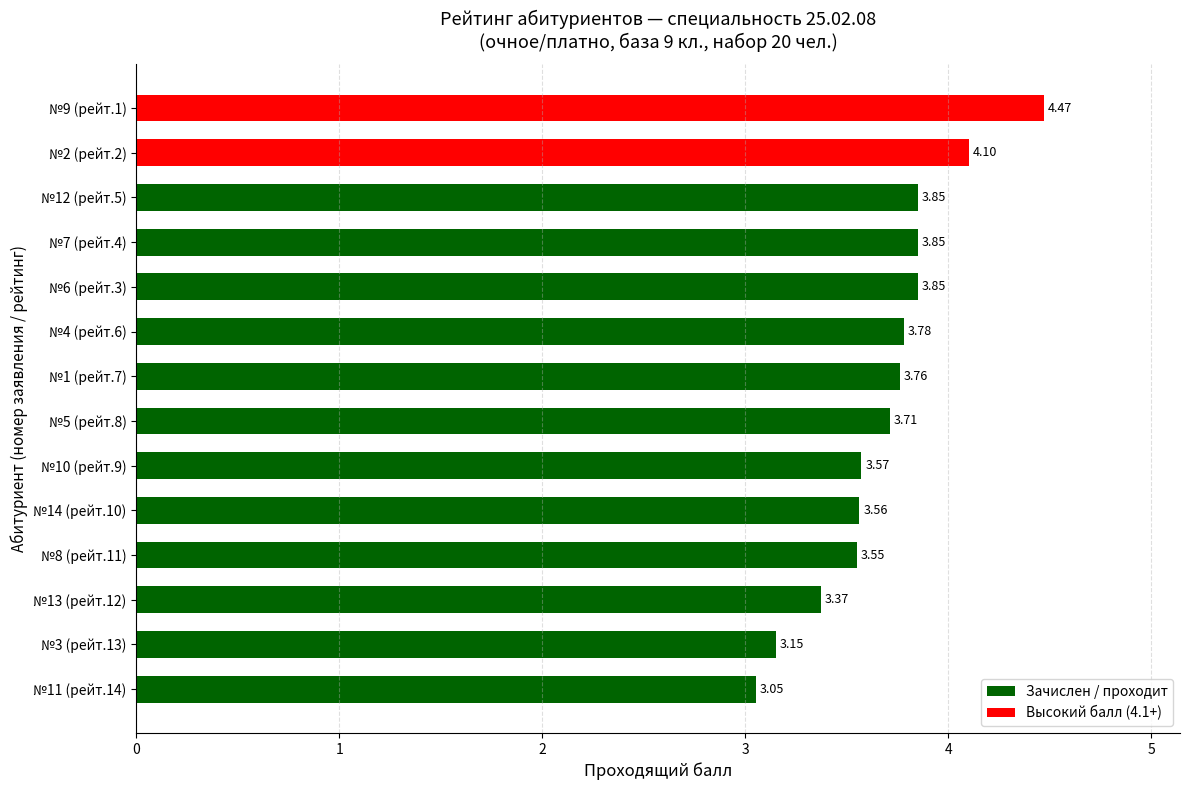

What is the sum of all values?

51.6